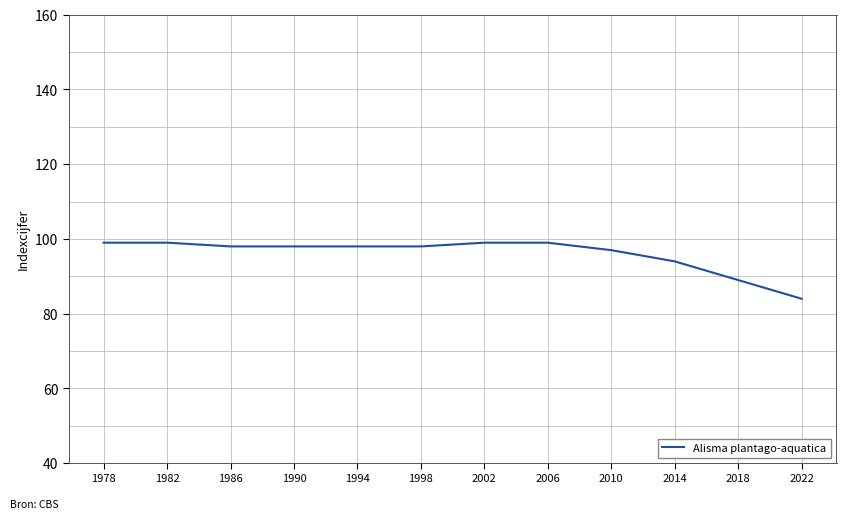

Does the chart display data point markers on the line(s)?

No